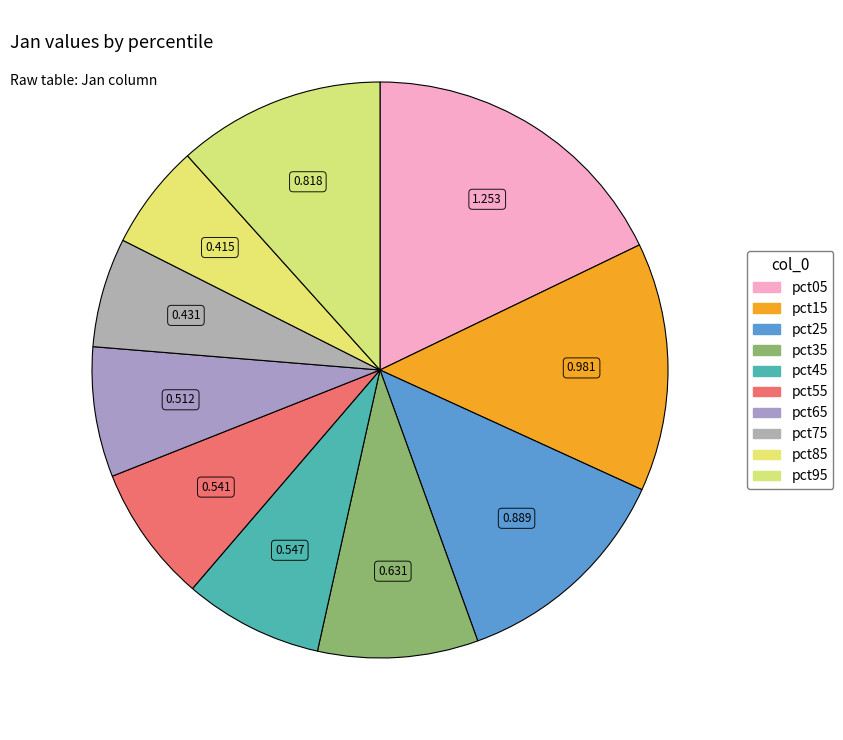

How many segments does this pie chart have?

10